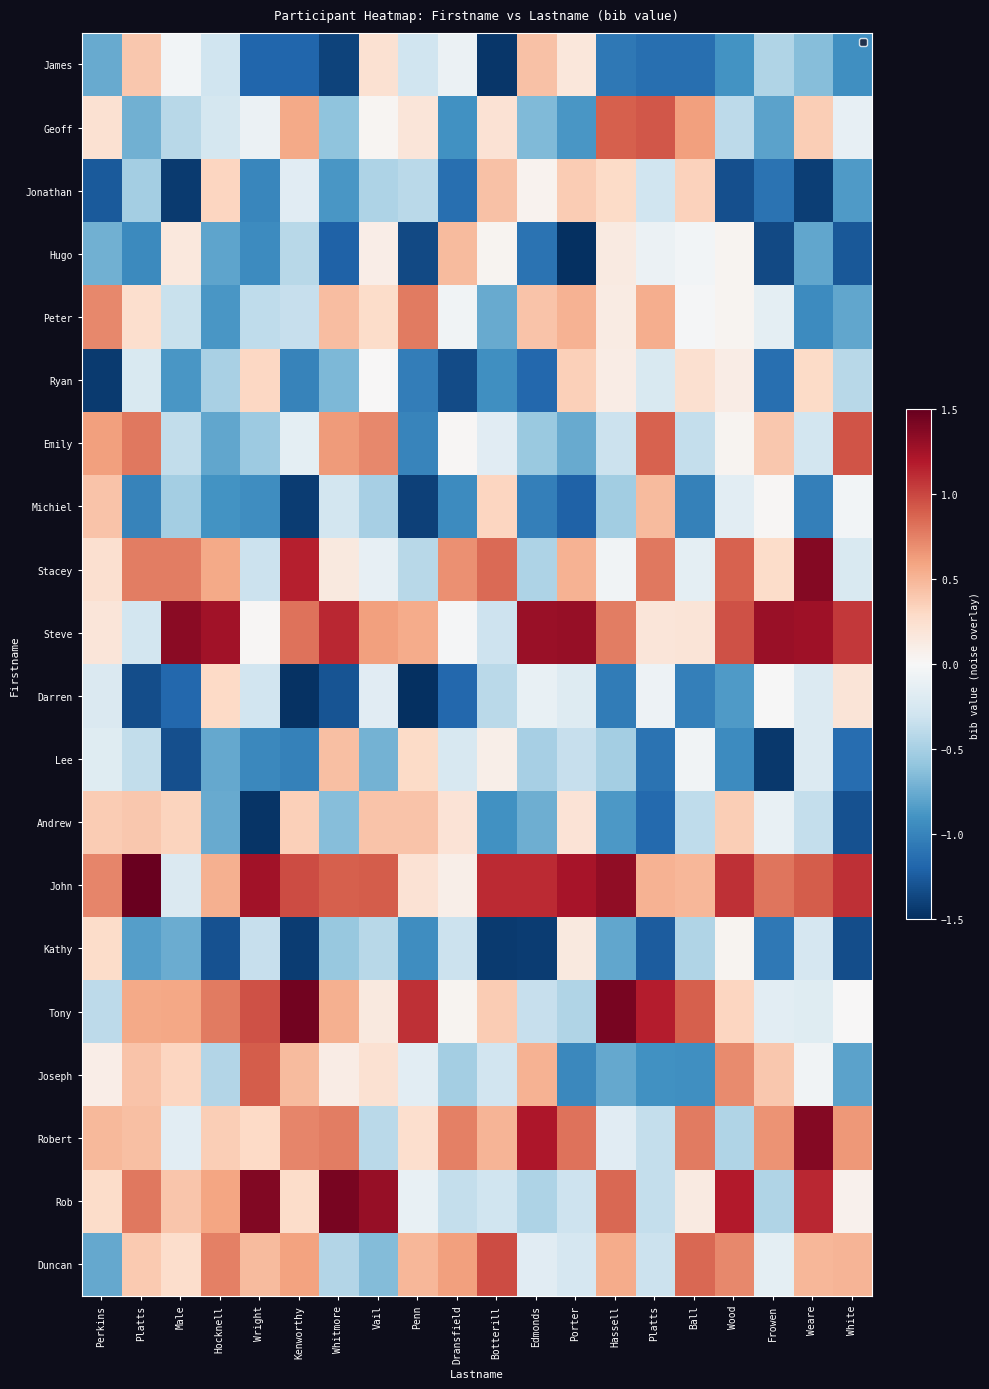

Reading left to right, list all the values displayed in this chart.

James: Perkins=-0.8	Platts=0.4	Male=-0.0	Hocknell=-0.3	Wright=-1.2	Kenworthy=-1.2	Whitmore=-1.4	Vail=0.2	Penn=-0.3	Dransfield=-0.1	Botterill=-1.5	Edmonds=0.4	Porter=0.2	Hassell=-1.1	Platts=-1.1	Ball=-1.1	Wood=-0.9	Frowen=-0.5	Weare=-0.6	White=-0.9
Geoff: Perkins=0.2	Platts=-0.7	Male=-0.4	Hocknell=-0.3	Wright=-0.1	Kenworthy=0.6	Whitmore=-0.6	Vail=0.0	Penn=0.2	Dransfield=-0.9	Botterill=0.2	Edmonds=-0.7	Porter=-0.9	Hassell=0.9	Platts=0.9	Ball=0.6	Wood=-0.4	Frowen=-0.8	Weare=0.4	White=-0.1
Jonathan: Perkins=-1.3	Platts=-0.5	Male=-1.4	Hocknell=0.3	Wright=-1.0	Kenworthy=-0.2	Whitmore=-0.9	Vail=-0.5	Penn=-0.4	Dransfield=-1.1	Botterill=0.4	Edmonds=0.1	Porter=0.4	Hassell=0.3	Platts=-0.3	Ball=0.3	Wood=-1.3	Frowen=-1.1	Weare=-1.4	White=-0.8
Hugo: Perkins=-0.7	Platts=-1.0	Male=0.2	Hocknell=-0.8	Wright=-0.9	Kenworthy=-0.4	Whitmore=-1.2	Vail=0.1	Penn=-1.4	Dransfield=0.5	Botterill=0.0	Edmonds=-1.1	Porter=-1.5	Hassell=0.1	Platts=-0.1	Ball=-0.0	Wood=0.0	Frowen=-1.4	Weare=-0.8	White=-1.3
Peter: Perkins=0.7	Platts=0.2	Male=-0.3	Hocknell=-0.9	Wright=-0.4	Kenworthy=-0.3	Whitmore=0.5	Vail=0.3	Penn=0.8	Dransfield=-0.1	Botterill=-0.8	Edmonds=0.4	Porter=0.5	Hassell=0.1	Platts=0.5	Ball=-0.0	Wood=0.0	Frowen=-0.1	Weare=-0.9	White=-0.8
Ryan: Perkins=-1.4	Platts=-0.2	Male=-0.9	Hocknell=-0.5	Wright=0.3	Kenworthy=-1.0	Whitmore=-0.7	Vail=0.0	Penn=-1.0	Dransfield=-1.3	Botterill=-0.9	Edmonds=-1.2	Porter=0.4	Hassell=0.1	Platts=-0.2	Ball=0.2	Wood=0.1	Frowen=-1.1	Weare=0.3	White=-0.4
Emily: Perkins=0.6	Platts=0.8	Male=-0.4	Hocknell=-0.8	Wright=-0.5	Kenworthy=-0.1	Whitmore=0.6	Vail=0.7	Penn=-1.0	Dransfield=0.0	Botterill=-0.2	Edmonds=-0.6	Porter=-0.8	Hassell=-0.3	Platts=0.9	Ball=-0.4	Wood=0.0	Frowen=0.4	Weare=-0.3	White=0.9
Michiel: Perkins=0.4	Platts=-1.0	Male=-0.5	Hocknell=-0.9	Wright=-0.9	Kenworthy=-1.4	Whitmore=-0.3	Vail=-0.5	Penn=-1.4	Dransfield=-0.9	Botterill=0.3	Edmonds=-1.0	Porter=-1.2	Hassell=-0.5	Platts=0.5	Ball=-1.0	Wood=-0.2	Frowen=0.0	Weare=-1.0	White=-0.0
Stacey: Perkins=0.2	Platts=0.8	Male=0.8	Hocknell=0.6	Wright=-0.3	Kenworthy=1.2	Whitmore=0.1	Vail=-0.1	Penn=-0.4	Dransfield=0.7	Botterill=0.9	Edmonds=-0.5	Porter=0.5	Hassell=-0.0	Platts=0.8	Ball=-0.2	Wood=0.9	Frowen=0.3	Weare=1.4	White=-0.2
Steve: Perkins=0.2	Platts=-0.3	Male=1.3	Hocknell=1.3	Wright=0.0	Kenworthy=0.8	Whitmore=1.1	Vail=0.6	Penn=0.6	Dransfield=-0.0	Botterill=-0.3	Edmonds=1.3	Porter=1.3	Hassell=0.8	Platts=0.2	Ball=0.2	Wood=1.0	Frowen=1.3	Weare=1.3	White=1.1
Darren: Perkins=-0.2	Platts=-1.3	Male=-1.2	Hocknell=0.3	Wright=-0.3	Kenworthy=-1.5	Whitmore=-1.3	Vail=-0.2	Penn=-1.5	Dransfield=-1.2	Botterill=-0.4	Edmonds=-0.1	Porter=-0.2	Hassell=-1.1	Platts=-0.1	Ball=-1.0	Wood=-0.8	Frowen=-0.0	Weare=-0.2	White=0.2
Lee: Perkins=-0.2	Platts=-0.4	Male=-1.3	Hocknell=-0.8	Wright=-1.0	Kenworthy=-1.0	Whitmore=0.4	Vail=-0.7	Penn=0.3	Dransfield=-0.2	Botterill=0.1	Edmonds=-0.5	Porter=-0.3	Hassell=-0.5	Platts=-1.1	Ball=-0.1	Wood=-0.9	Frowen=-1.5	Weare=-0.2	White=-1.1
Andrew: Perkins=0.4	Platts=0.4	Male=0.3	Hocknell=-0.8	Wright=-1.5	Kenworthy=0.4	Whitmore=-0.6	Vail=0.4	Penn=0.4	Dransfield=0.2	Botterill=-0.9	Edmonds=-0.7	Porter=0.2	Hassell=-0.9	Platts=-1.2	Ball=-0.4	Wood=0.4	Frowen=-0.1	Weare=-0.4	White=-1.3
John: Perkins=0.7	Platts=1.5	Male=-0.2	Hocknell=0.5	Wright=1.3	Kenworthy=1.0	Whitmore=0.9	Vail=0.9	Penn=0.2	Dransfield=0.1	Botterill=1.1	Edmonds=1.1	Porter=1.2	Hassell=1.3	Platts=0.5	Ball=0.5	Wood=1.1	Frowen=0.8	Weare=0.9	White=1.1
Kathy: Perkins=0.3	Platts=-0.8	Male=-0.7	Hocknell=-1.3	Wright=-0.3	Kenworthy=-1.4	Whitmore=-0.6	Vail=-0.4	Penn=-0.9	Dransfield=-0.3	Botterill=-1.4	Edmonds=-1.4	Porter=0.1	Hassell=-0.8	Platts=-1.2	Ball=-0.5	Wood=0.0	Frowen=-1.1	Weare=-0.3	White=-1.3
Tony: Perkins=-0.4	Platts=0.6	Male=0.6	Hocknell=0.8	Wright=1.0	Kenworthy=1.5	Whitmore=0.5	Vail=0.1	Penn=1.1	Dransfield=0.0	Botterill=0.4	Edmonds=-0.3	Porter=-0.4	Hassell=1.4	Platts=1.2	Ball=0.9	Wood=0.3	Frowen=-0.2	Weare=-0.2	White=0.0
Joseph: Perkins=0.1	Platts=0.4	Male=0.3	Hocknell=-0.4	Wright=0.9	Kenworthy=0.5	Whitmore=0.1	Vail=0.2	Penn=-0.2	Dransfield=-0.5	Botterill=-0.3	Edmonds=0.5	Porter=-1.0	Hassell=-0.8	Platts=-0.9	Ball=-0.9	Wood=0.7	Frowen=0.4	Weare=-0.1	White=-0.8
Robert: Perkins=0.5	Platts=0.4	Male=-0.2	Hocknell=0.4	Wright=0.3	Kenworthy=0.7	Whitmore=0.8	Vail=-0.4	Penn=0.2	Dransfield=0.8	Botterill=0.5	Edmonds=1.2	Porter=0.8	Hassell=-0.2	Platts=-0.4	Ball=0.8	Wood=-0.4	Frowen=0.7	Weare=1.4	White=0.7
Rob: Perkins=0.3	Platts=0.8	Male=0.4	Hocknell=0.6	Wright=1.4	Kenworthy=0.3	Whitmore=1.4	Vail=1.3	Penn=-0.1	Dransfield=-0.4	Botterill=-0.3	Edmonds=-0.5	Porter=-0.3	Hassell=0.9	Platts=-0.4	Ball=0.1	Wood=1.2	Frowen=-0.5	Weare=1.1	White=0.1
Duncan: Perkins=-0.8	Platts=0.4	Male=0.3	Hocknell=0.8	Wright=0.5	Kenworthy=0.6	Whitmore=-0.4	Vail=-0.6	Penn=0.5	Dransfield=0.6	Botterill=1.0	Edmonds=-0.2	Porter=-0.3	Hassell=0.6	Platts=-0.3	Ball=0.9	Wood=0.7	Frowen=-0.1	Weare=0.5	White=0.5